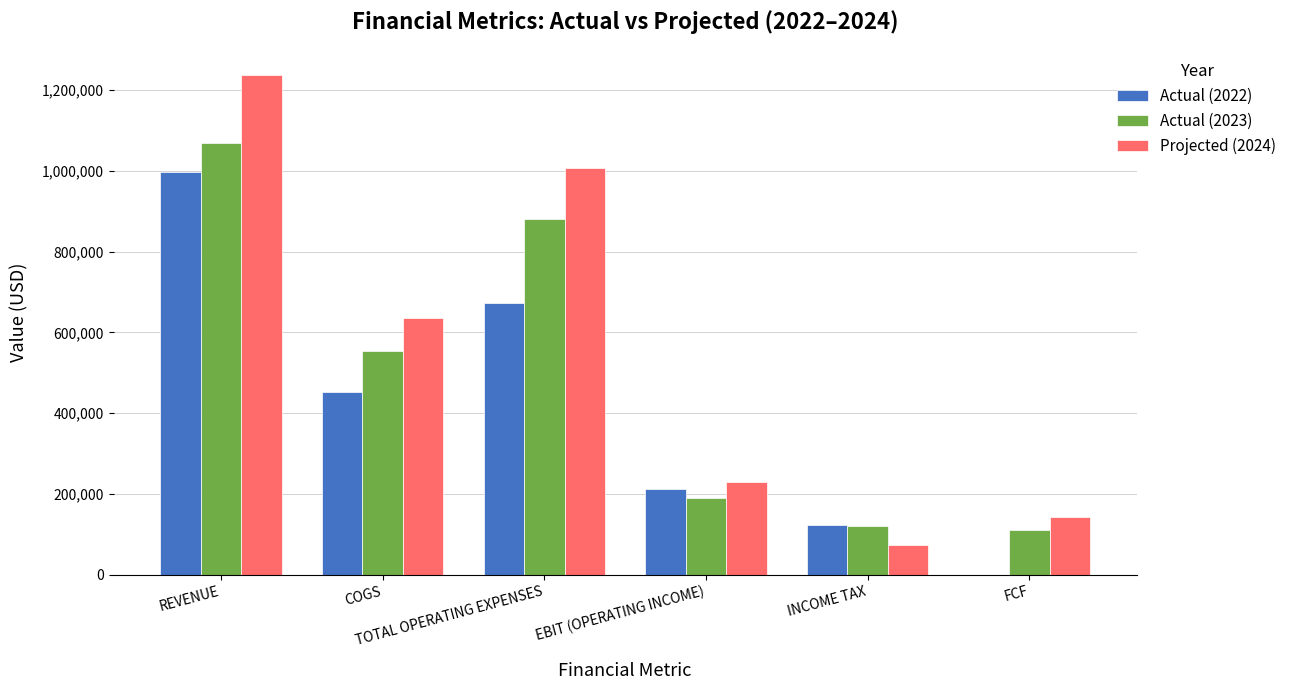

Reading left to right, list all the values displayed in this chart.

Actual (2022): REVENUE=997060.0	COGS=451780.0	TOTAL OPERATING EXPENSES=672750.0	EBIT (OPERATING INCOME)=212950.0	INCOME TAX=123520.0	FCF=0.0
Actual (2023): REVENUE=1070000.0	COGS=555070.0	TOTAL OPERATING EXPENSES=880310.0	EBIT (OPERATING INCOME)=189690.0	INCOME TAX=120810.0	FCF=110897.8
Projected (2024): REVENUE=1237774.9	COGS=635131.6	TOTAL OPERATING EXPENSES=1007283.2	EBIT (OPERATING INCOME)=230491.7	INCOME TAX=74578.5	FCF=144543.2